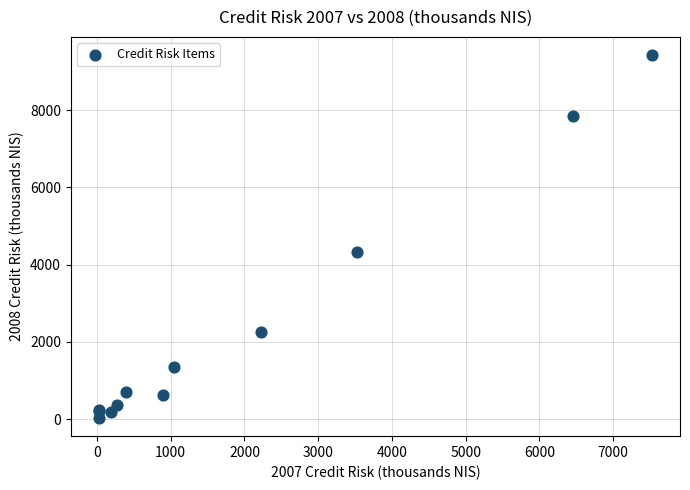

What Y value in the scatter plot is closest to 4728?

4330